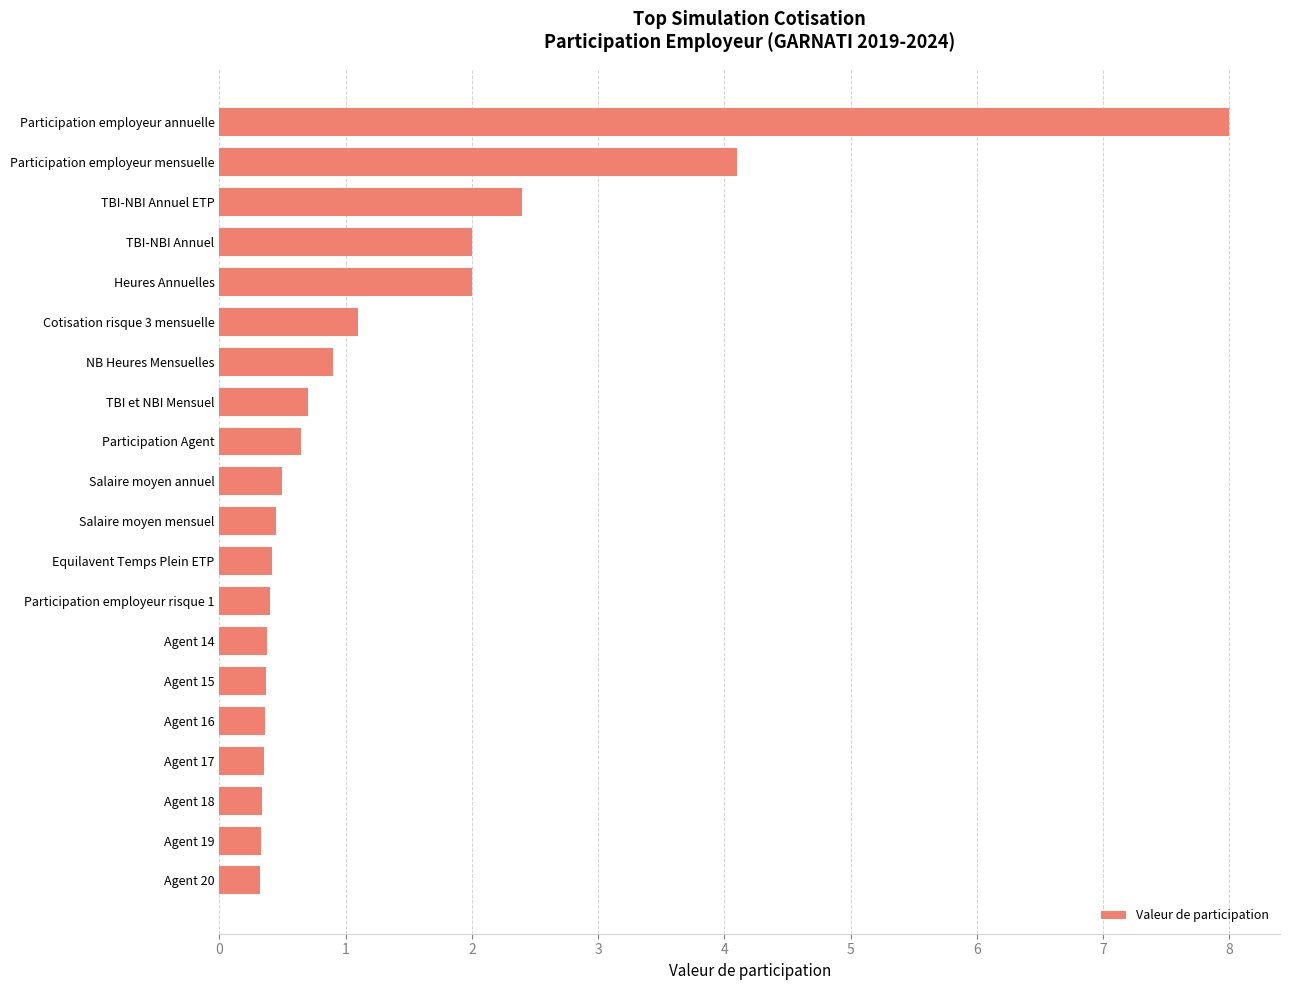

The chart shows a value of 0.4 at Agent 14. True or false?

True